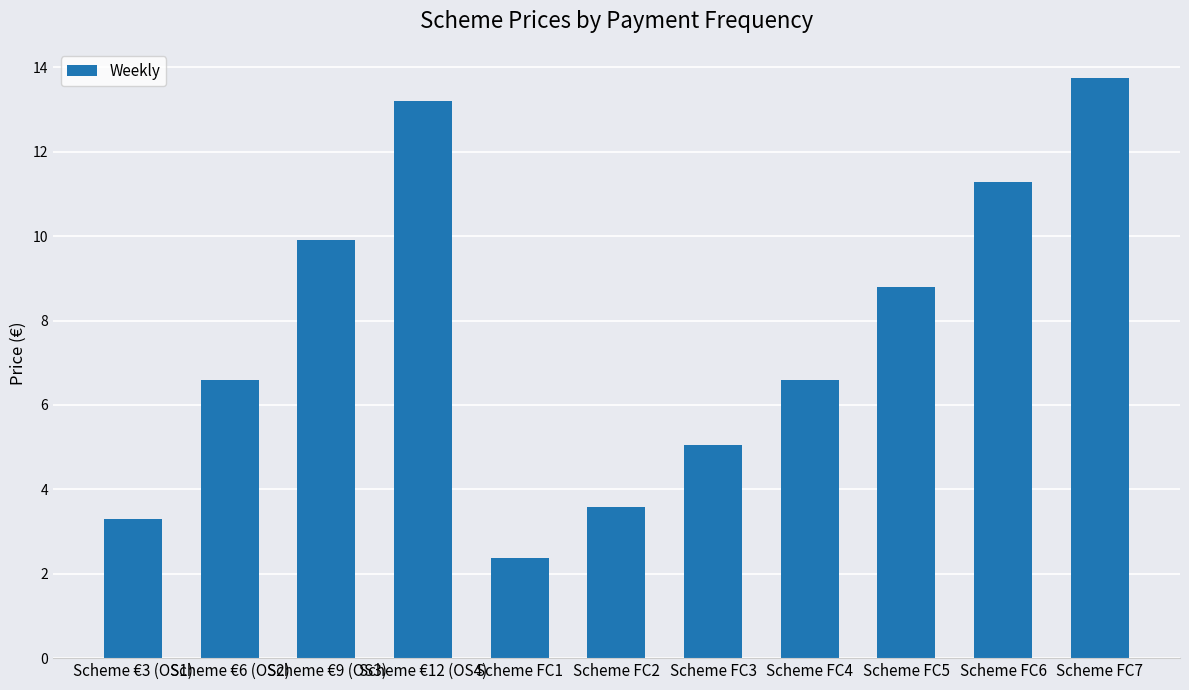

Reading left to right, extract all data points from this chart.

Scheme €3 (OS1)=3.3	Scheme €6 (OS2)=6.6	Scheme €9 (OS3)=9.9	Scheme €12 (OS4)=13.2	Scheme FC1=2.4	Scheme FC2=3.6	Scheme FC3=5.1	Scheme FC4=6.6	Scheme FC5=8.8	Scheme FC6=11.3	Scheme FC7=13.8